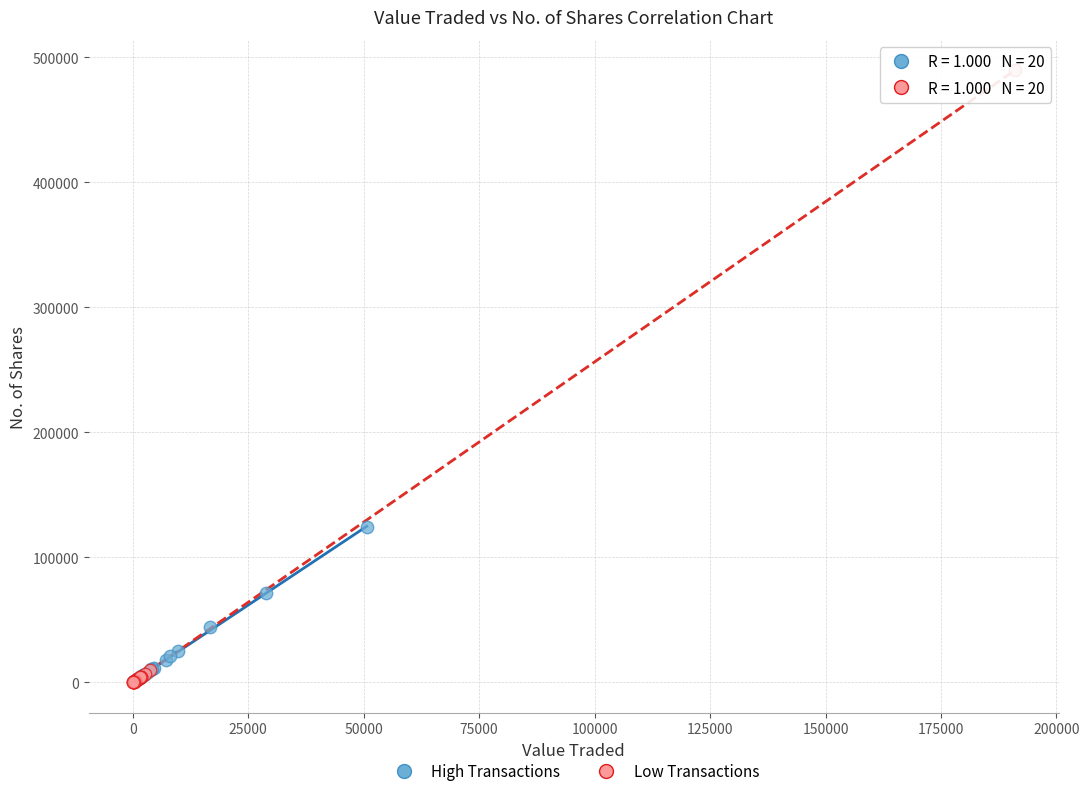

What are all the series names shown in the legend?

High Transactions, Low Transactions